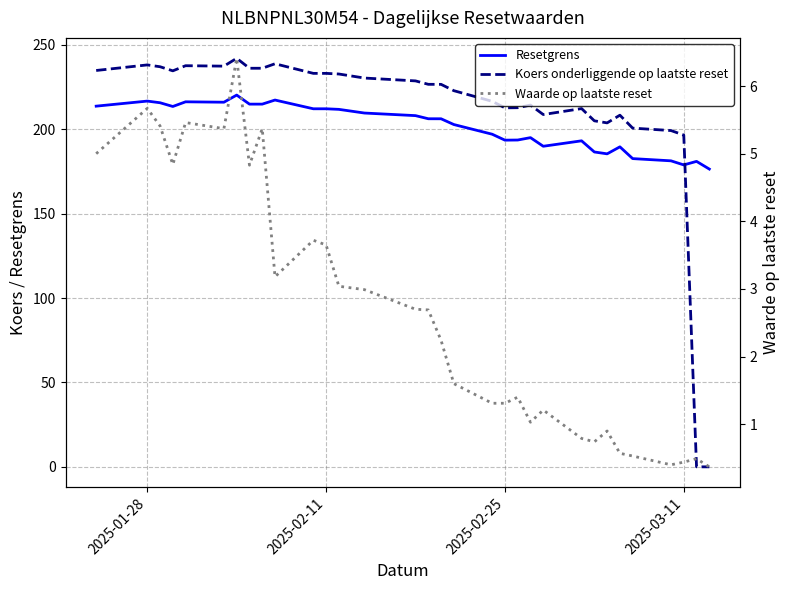

How many data points in Resetgrens are above 206?

17